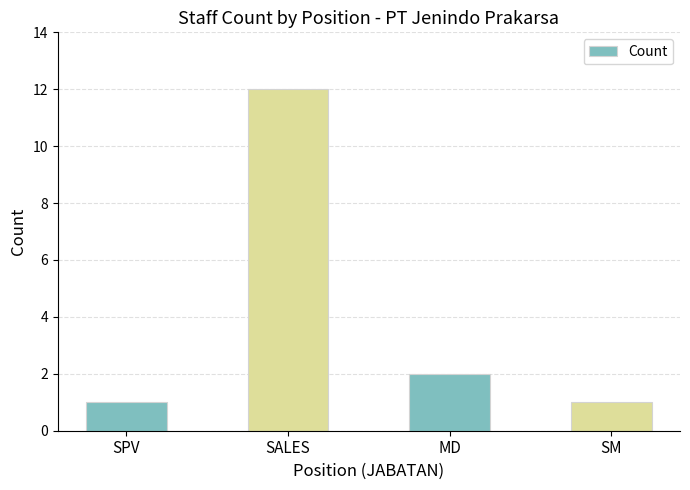

Which category has the highest value across all series?

SALES